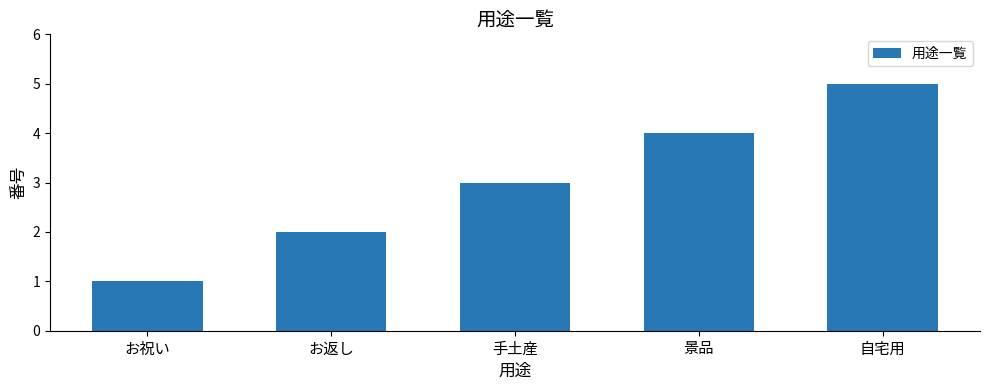

The chart shows a value of 1 at 景品. True or false?

False